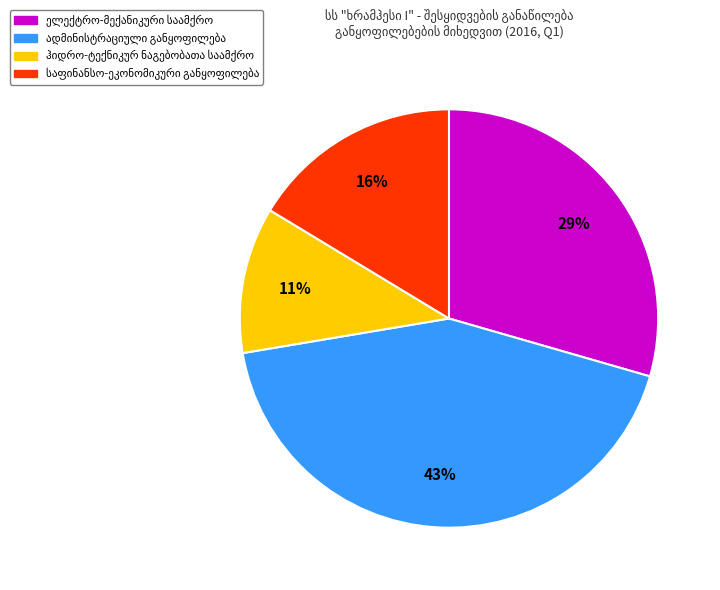

Is there a majority slice in this chart?

No